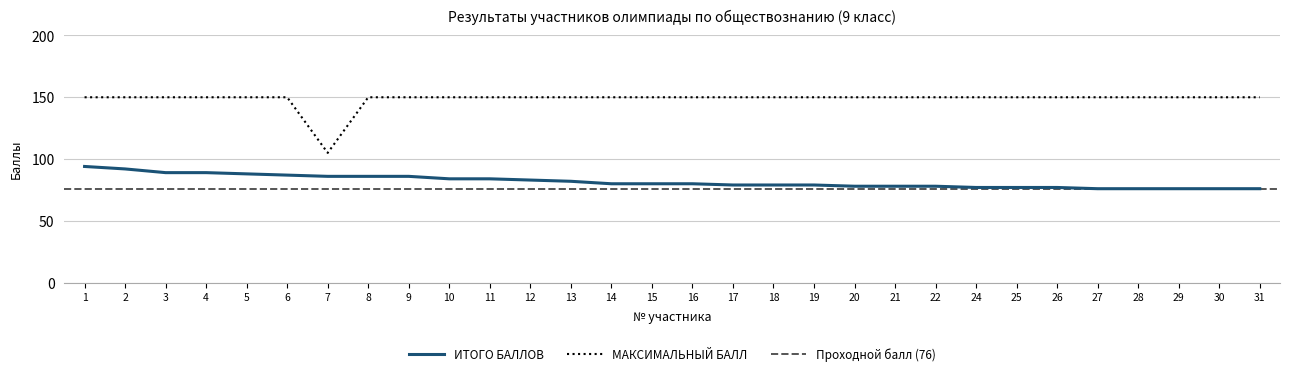

List the labels in order of МАКСИМАЛЬНЫЙ БАЛЛ value, largest first.

1, 2, 3, 4, 5, 6, 8, 9, 10, 11, 12, 13, 14, 15, 16, 17, 18, 19, 20, 21, 22, 24, 25, 26, 27, 28, 29, 30, 31, 7